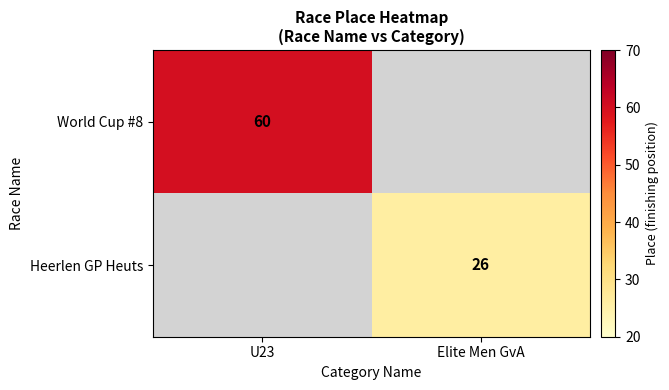

True or false: Heerlen GP Heuts has a value of 26 at Elite Men GvA.

True